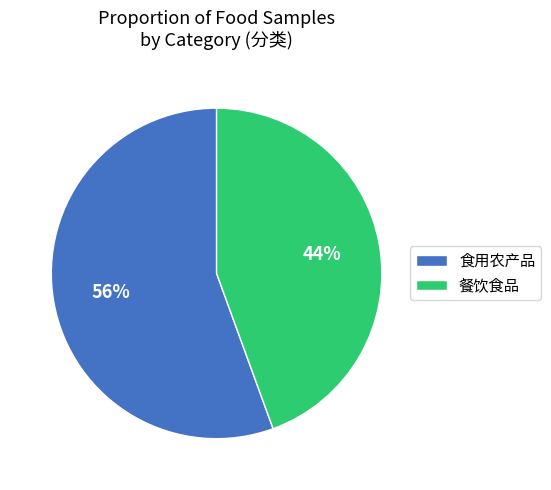

What percentage is the 食用农产品 slice, to the nearest percent?

56%